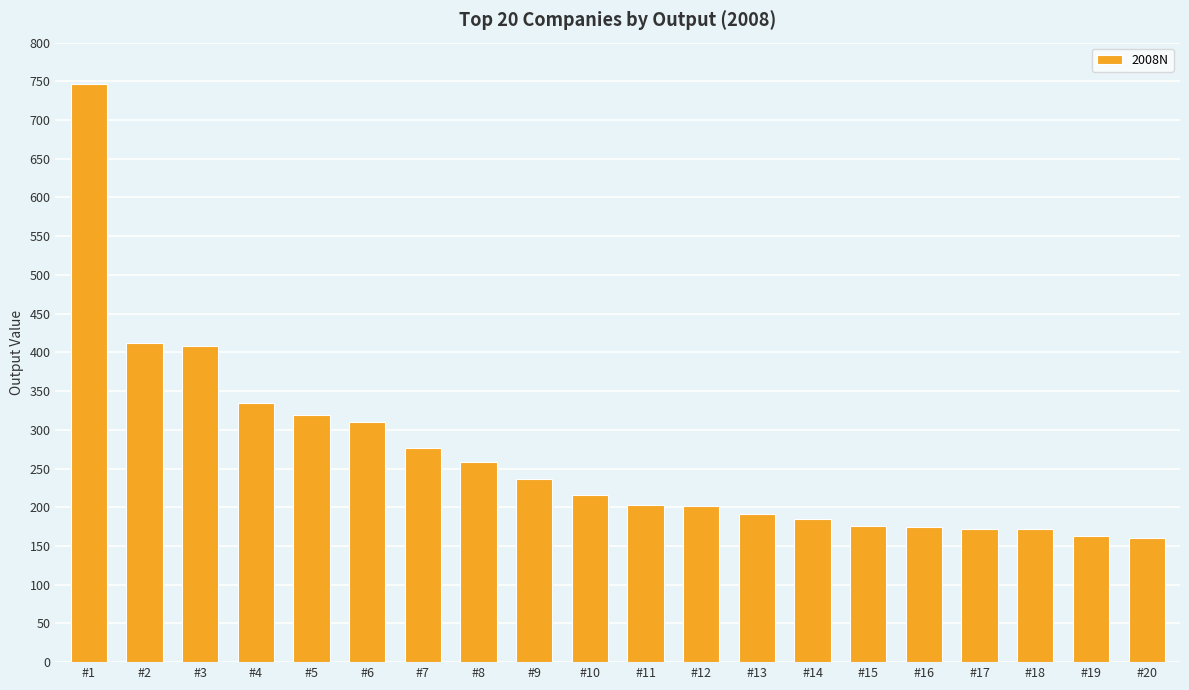

What is the ratio of the value at #9 to the value at #8?

0.9